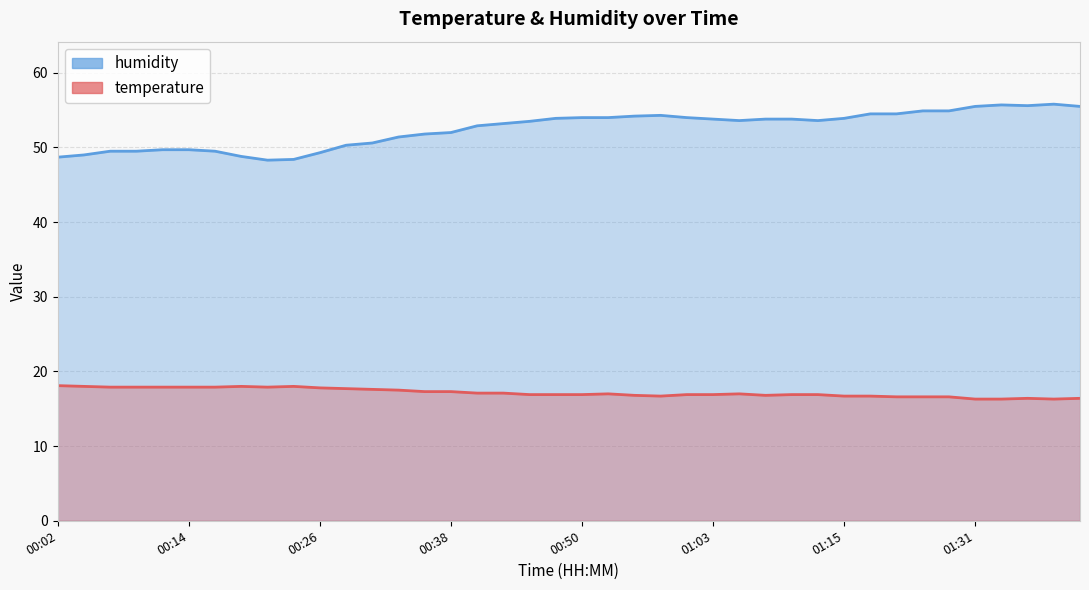

What is the average value of the temperature series?

17.2